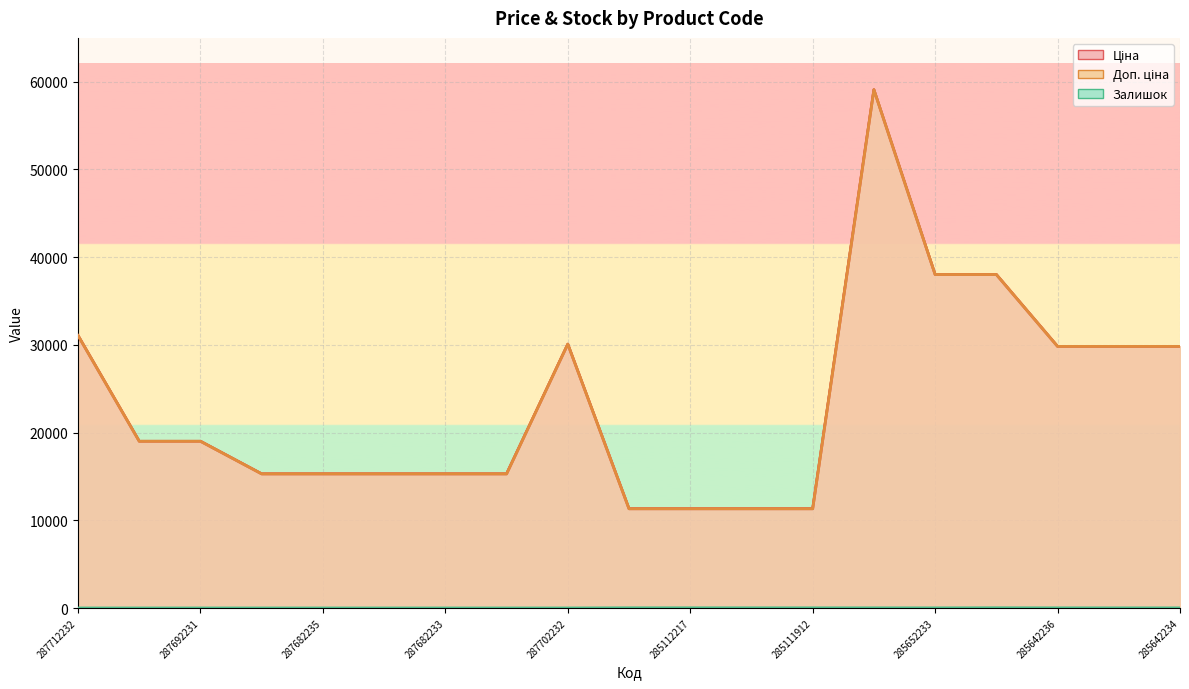

Rank the categories by Ціна value from lowest to highest.

285112220, 285112217, 285111961, 285111912, 287682236, 287682235, 287682234, 287682233, 287682231, 287692233, 287692231, 285642236, 285642235, 285642234, 287702232, 287712232, 285652233, 285652231, 285662232